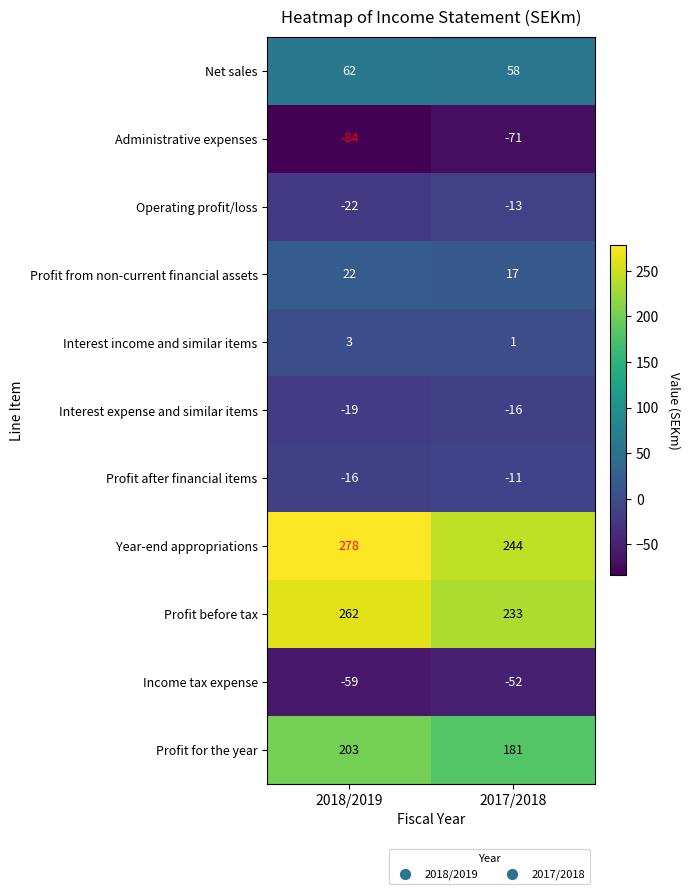

List the labels in order of Administrative expenses value, largest first.

2017/2018, 2018/2019